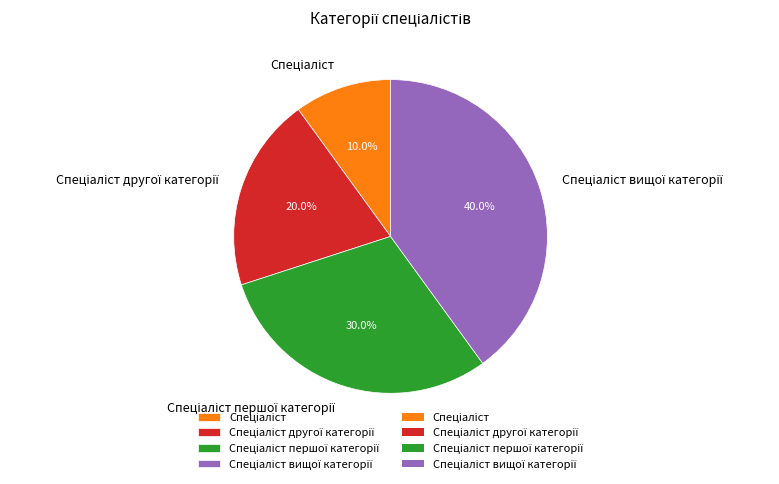

Is there any slice that represents more than half of the pie?

No